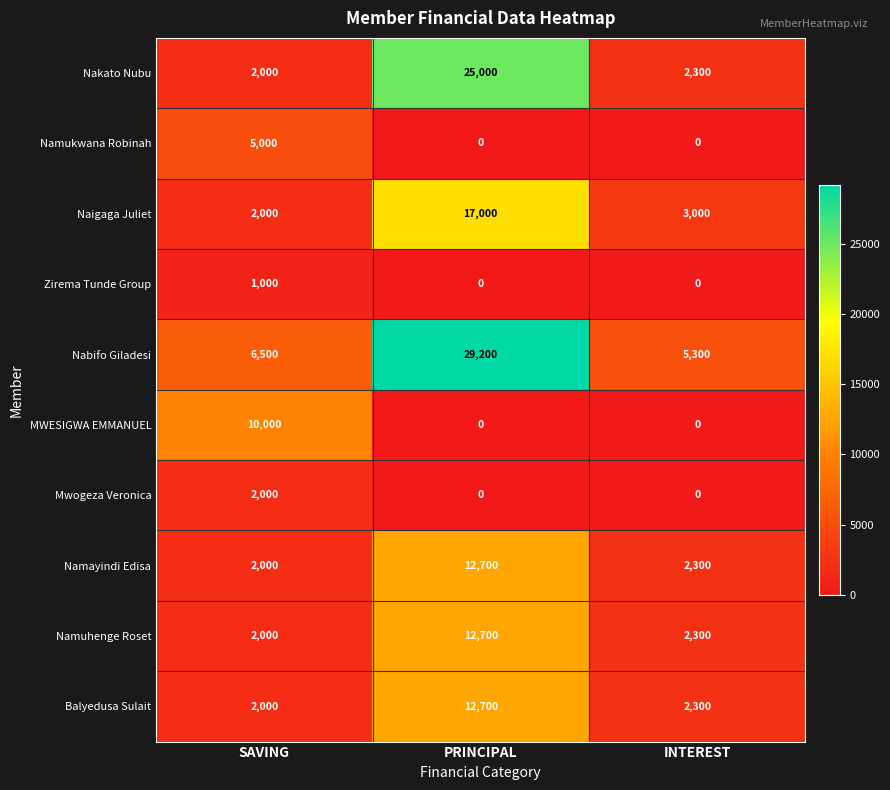

Which series has the widest spread of values?

Nabifo Giladesi